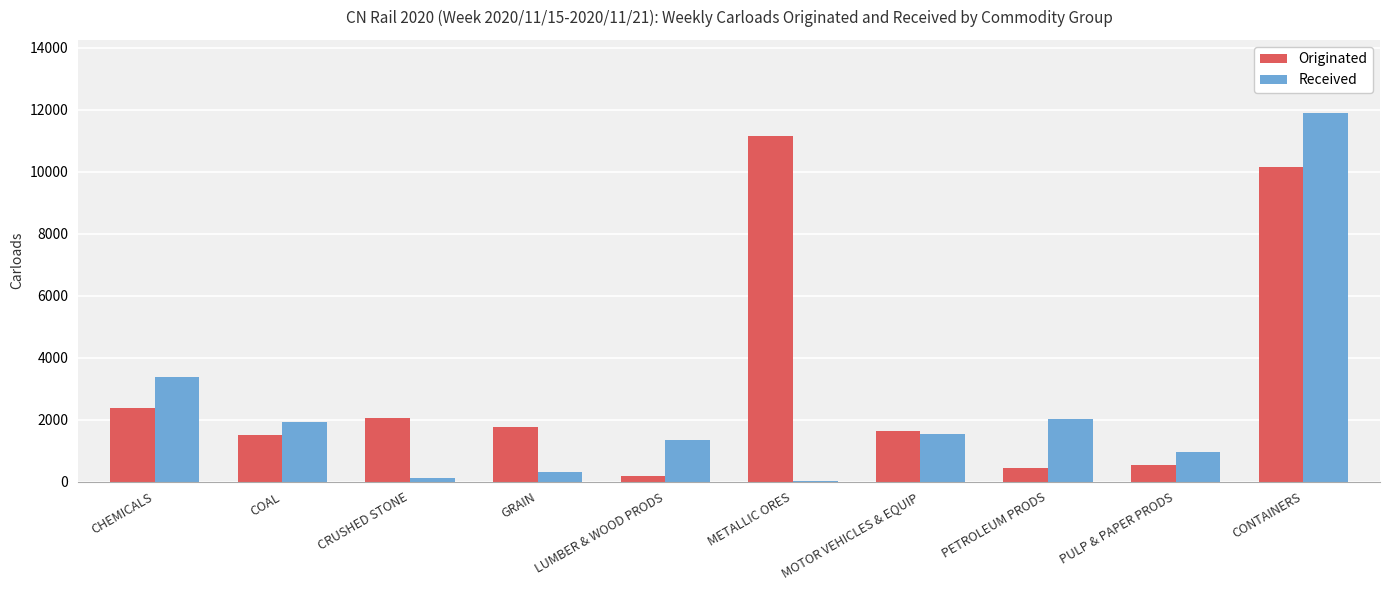

How many groups of bars are there?

10